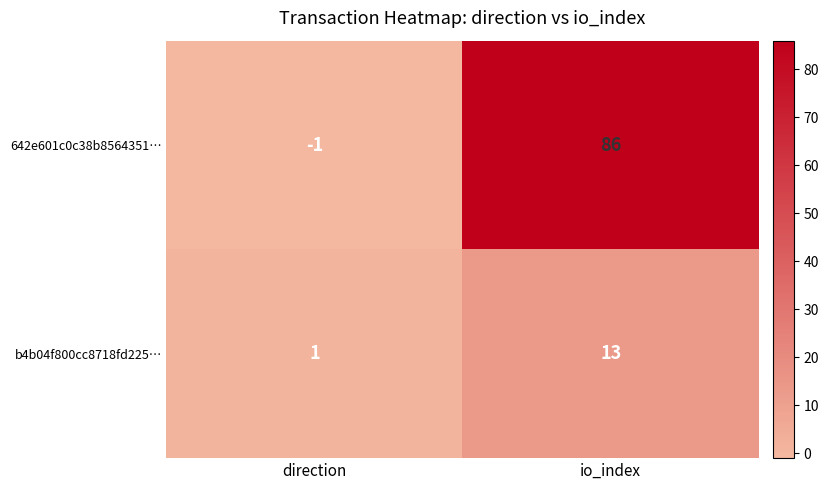

What is the spread (max minus min) of values at direction?

2